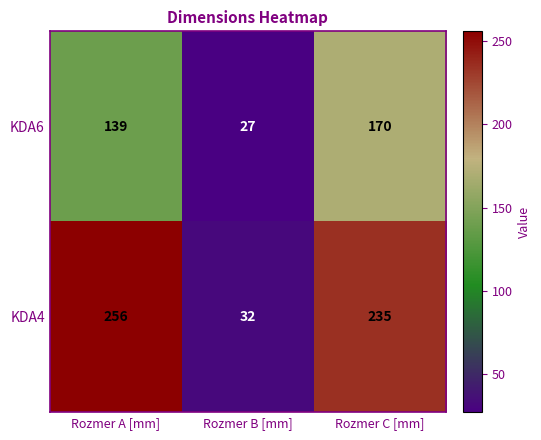

Which series has the widest spread of values?

KDA4